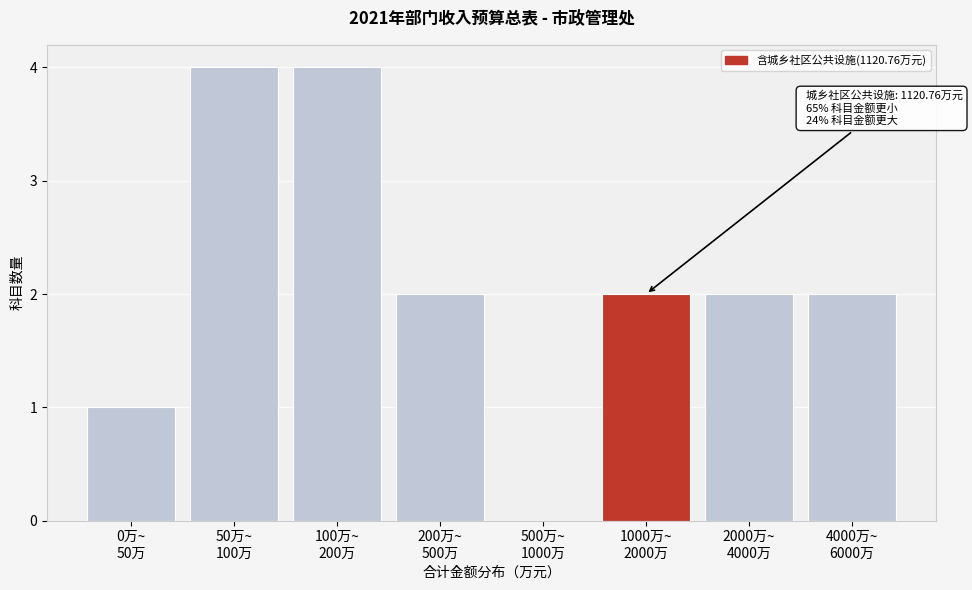

What is the sum of all values?

17